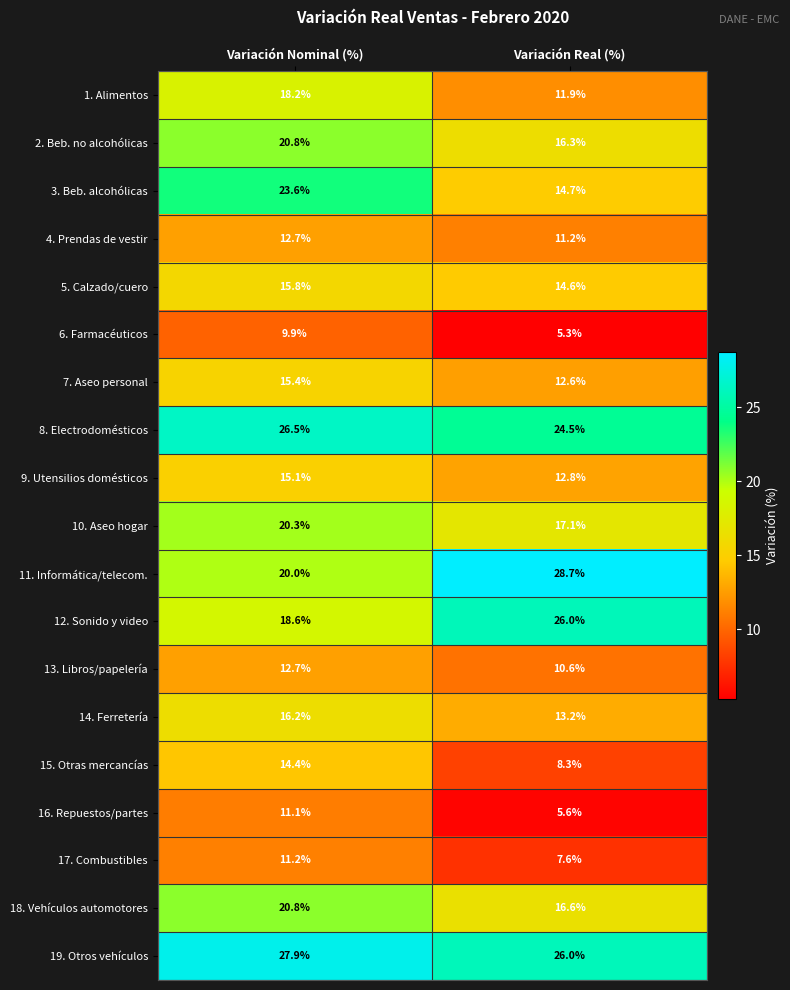

Between Variación Nominal (%) and Variación Real (%), which series saw the biggest shift?

3. Beb. alcohólicas